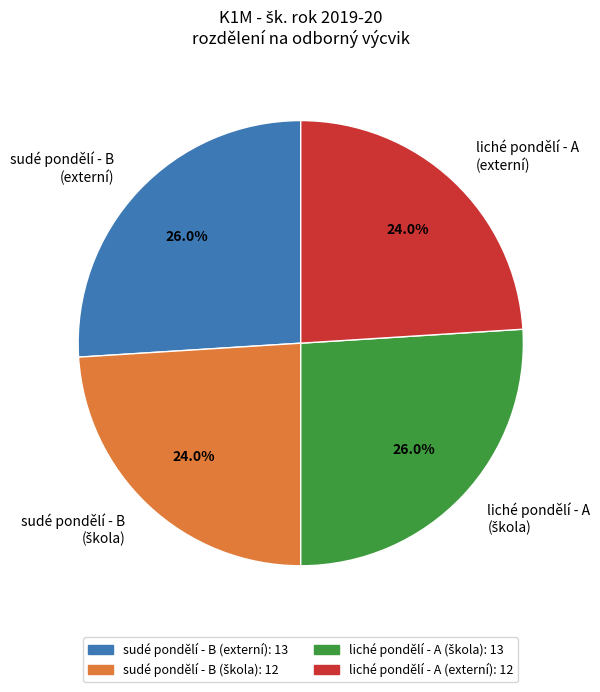

What is the total percentage of liché pondělí - A (externí) and sudé pondělí - B (externí)?

50.0%